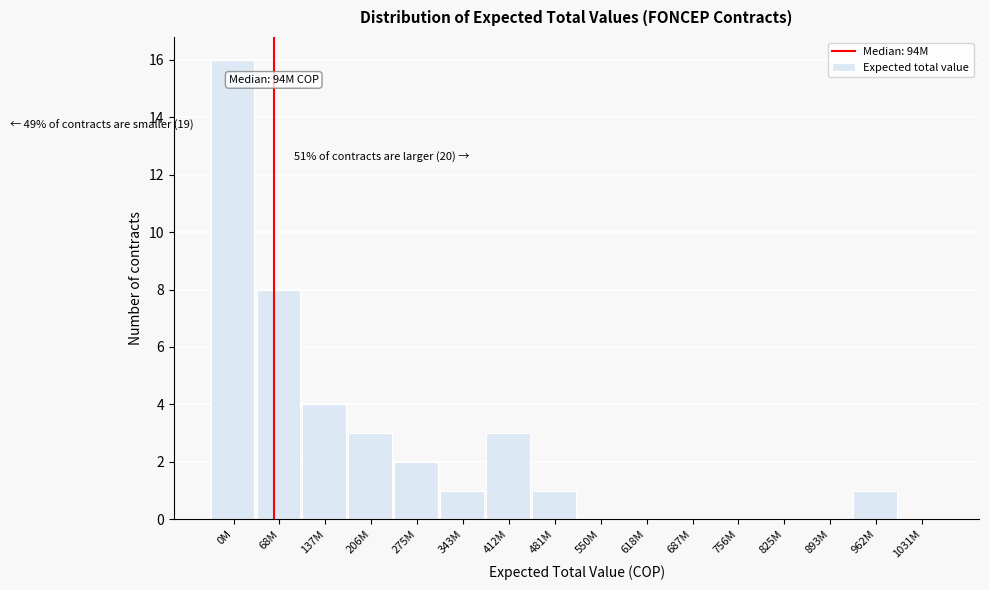

Reading right to left, extract all data points from this chart.

1031M=0	962M=1	893M=0	825M=0	756M=0	687M=0	618M=0	550M=0	481M=1	412M=3	343M=1	275M=2	206M=3	137M=4	68M=8	0M=16